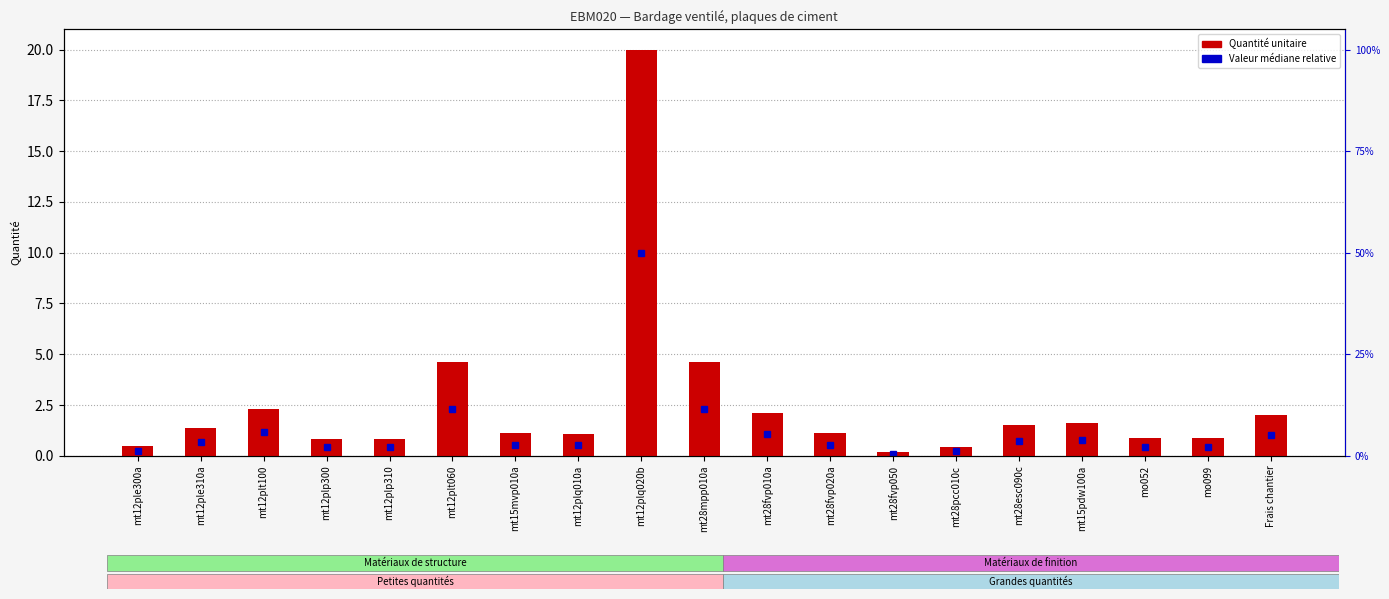

The value at mt28fvp050 is 0.0. True or false?

False